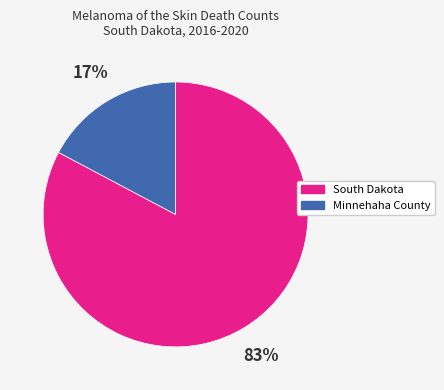

To the nearest percent, what is the average slice percentage?

50%